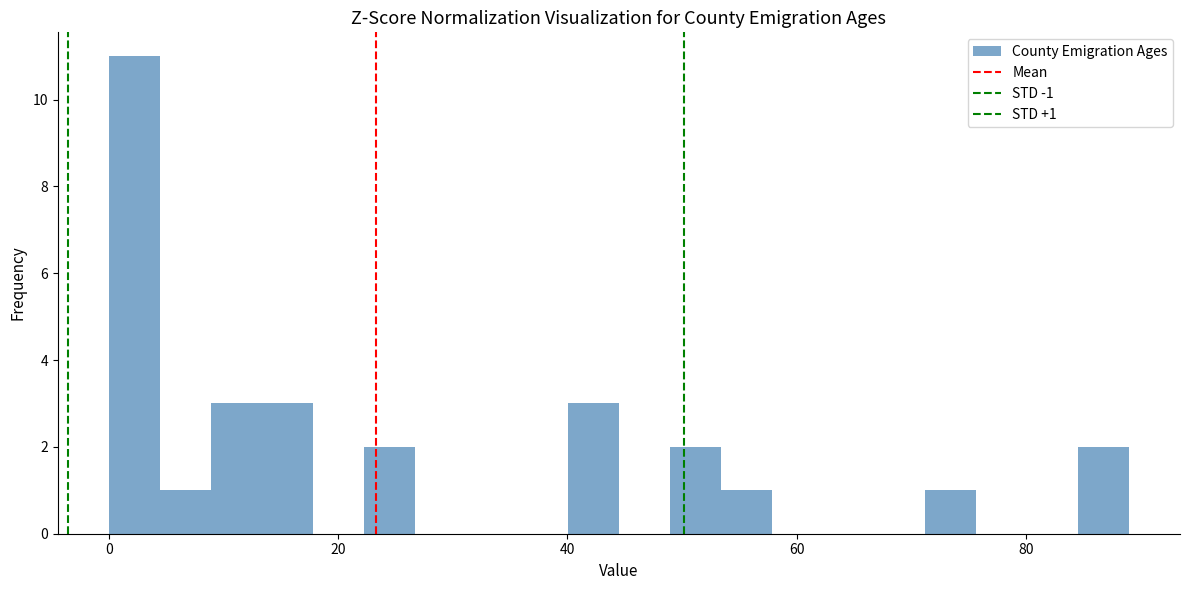

Around what value on the x-axis is the tallest bar? Give the approximate position of its centre, as read against the axis.

2